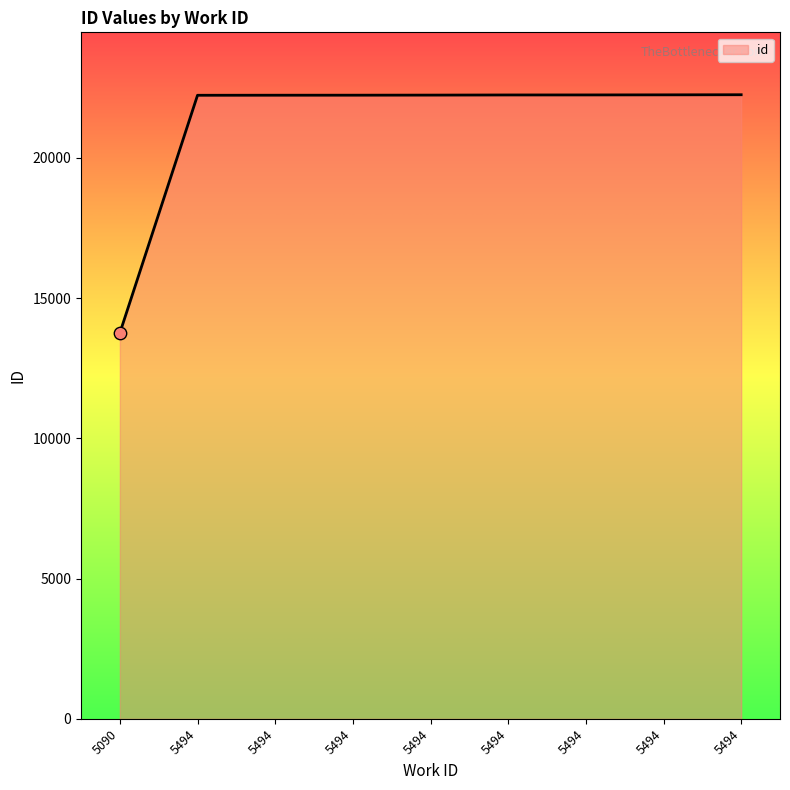

How many lines are shown in the chart?

1